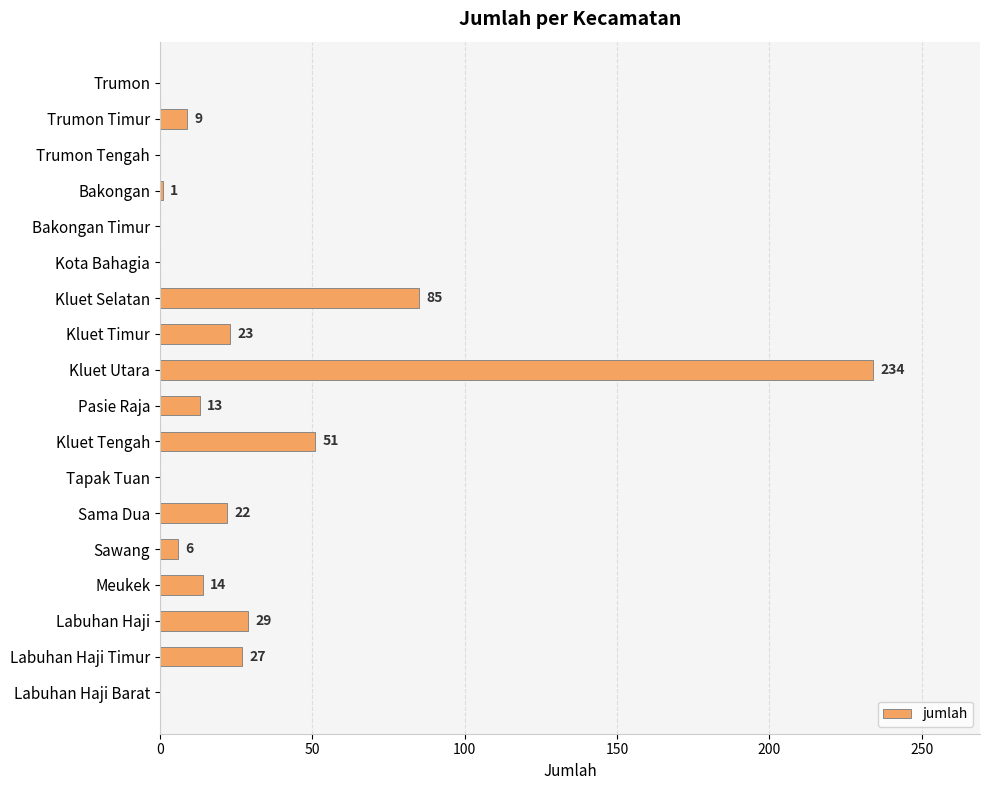

What is the sum of the values at Sawang and Sama Dua?

28